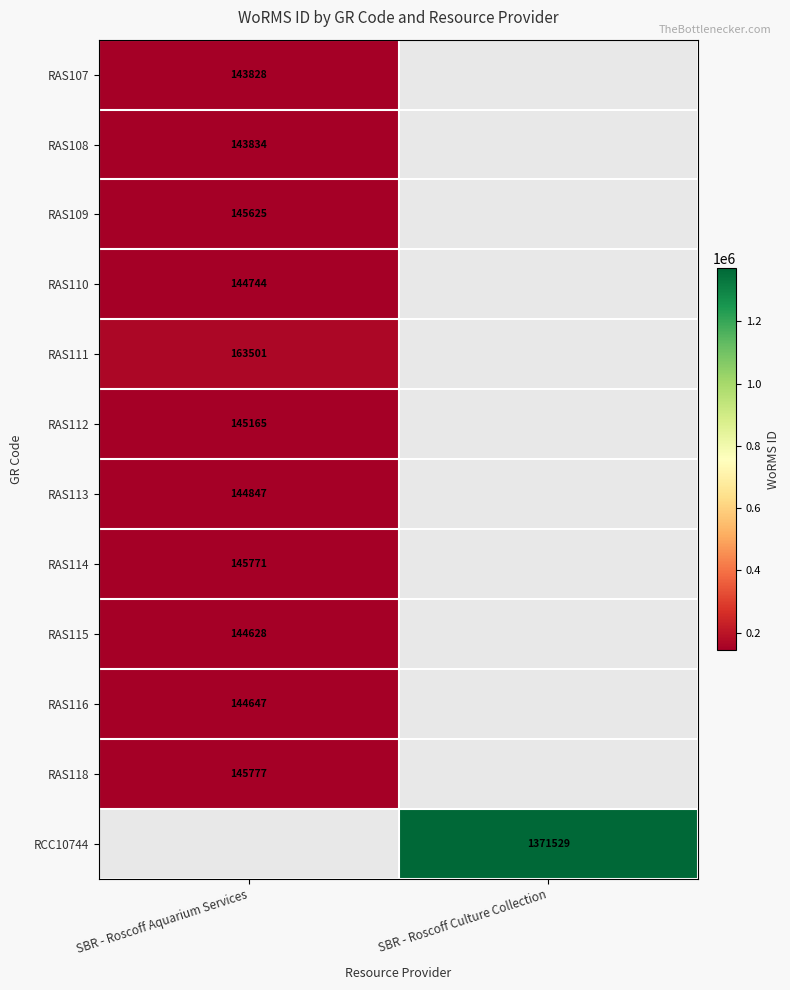

The value of RAS109 at SBR - Roscoff Aquarium Services is 210397. True or false?

False